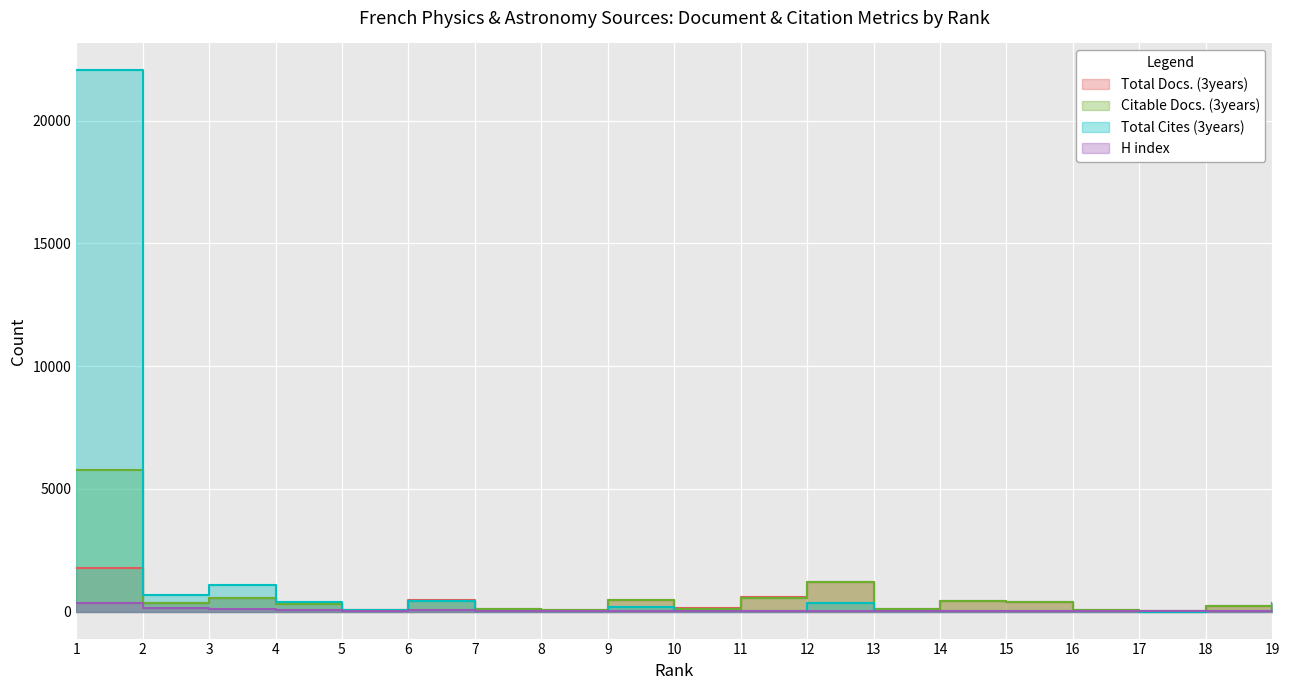

In Total Cites (3years), how many points are higher than both neighbors (excluding endpoints)?

5